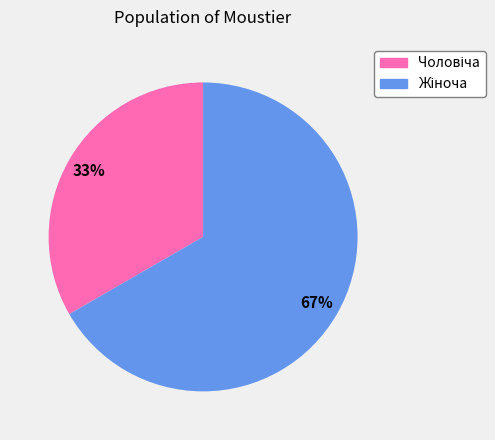

Does any single category account for the majority?

Yes